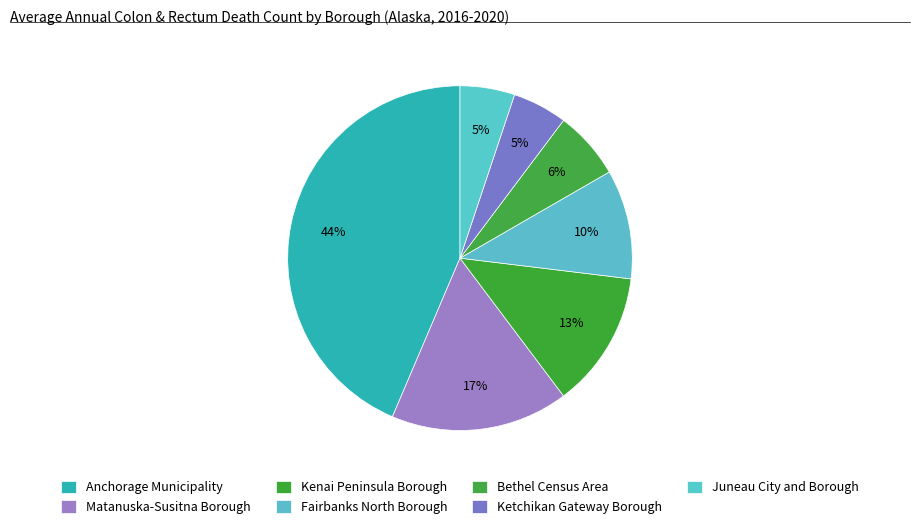

How many slices are in this pie chart?

7